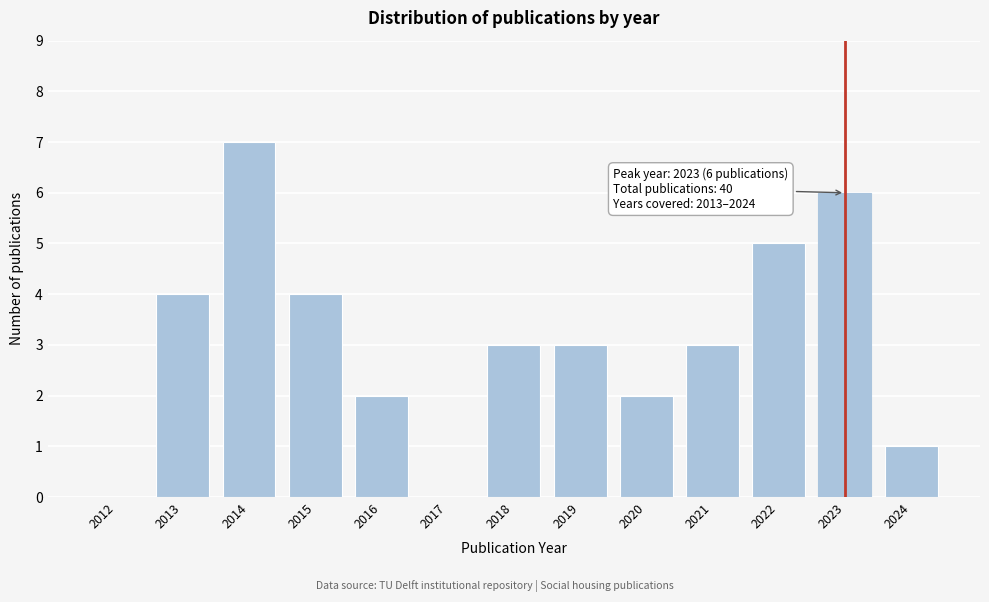

Reading left to right, transcribe all the data shown in this chart.

2012=0	2013=4	2014=7	2015=4	2016=2	2017=0	2018=3	2019=3	2020=2	2021=3	2022=5	2023=6	2024=1